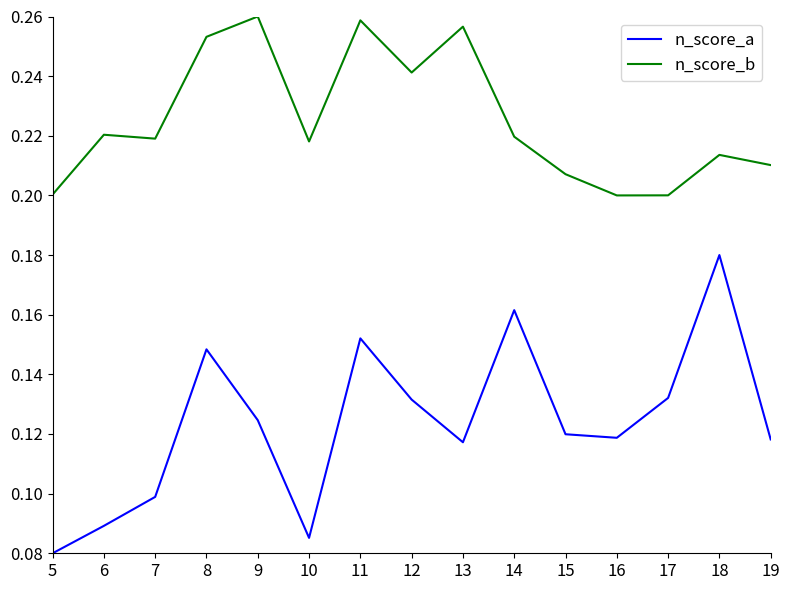

What are all the series names shown in the legend?

n_score_a, n_score_b